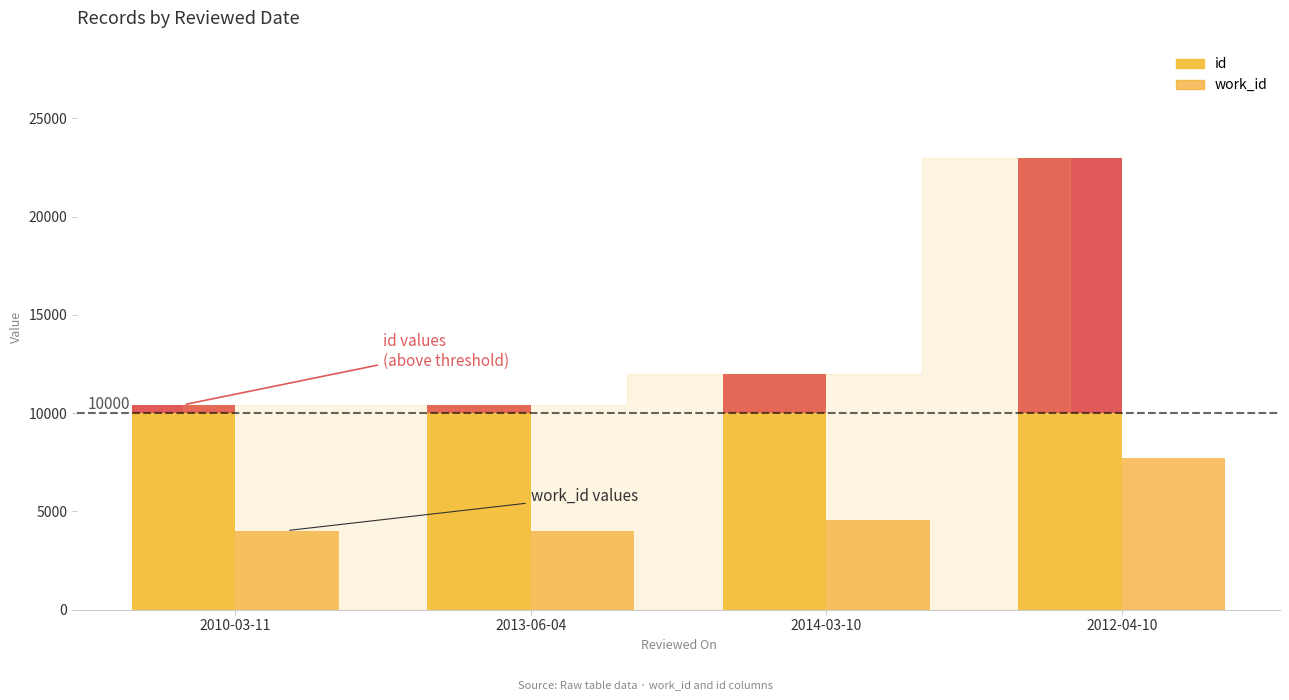

Rank the series by their average value, from lowest to highest.

work_id, id